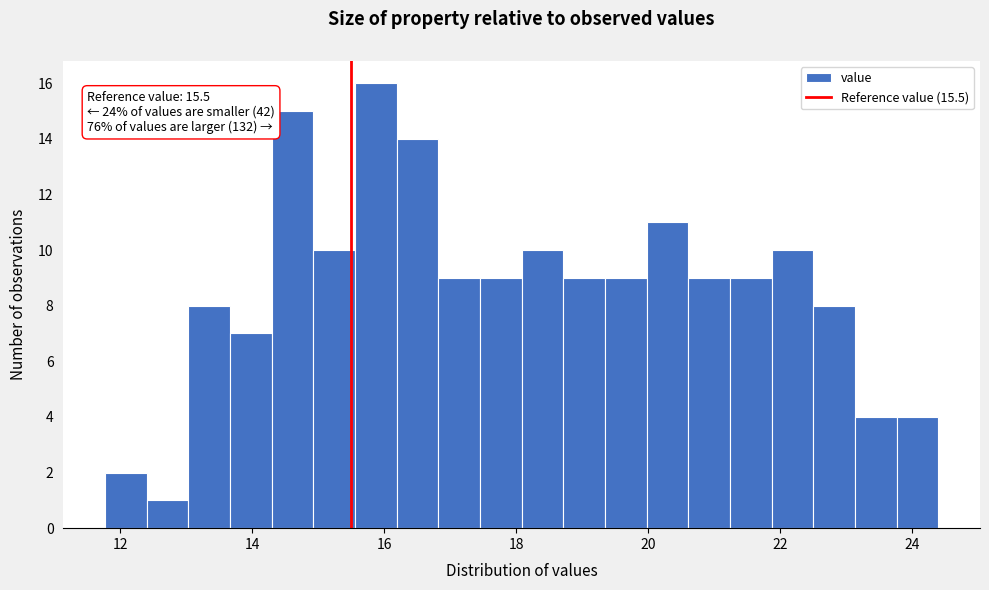

Around what value on the x-axis is the tallest bar? Give the approximate position of its centre, as read against the axis.

15.8